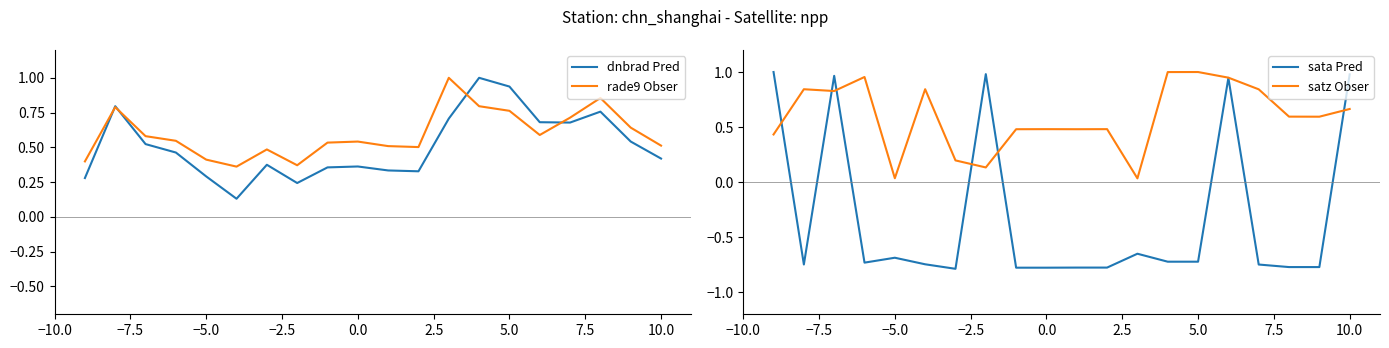

Rank the series by their maximum value, from lowest to highest.

dnbrad Pred, rade9 Obser, sata Pred, satz Obser